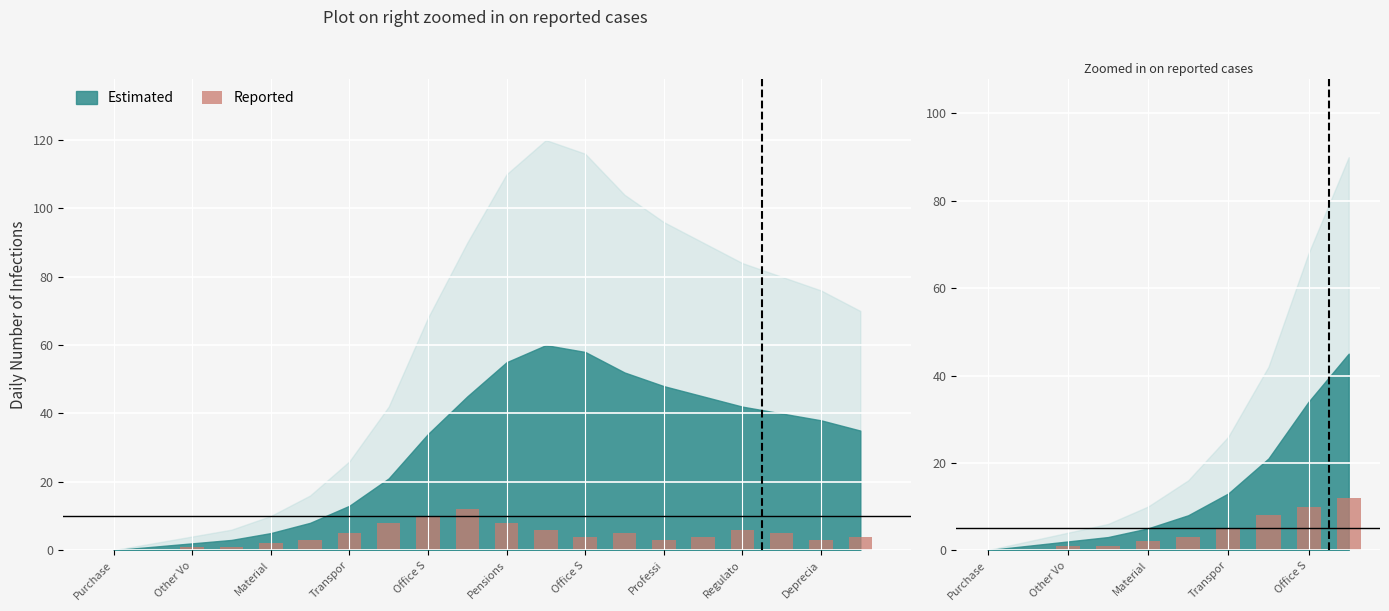

At which category does the chart reach its minimum across all series?

Purchase